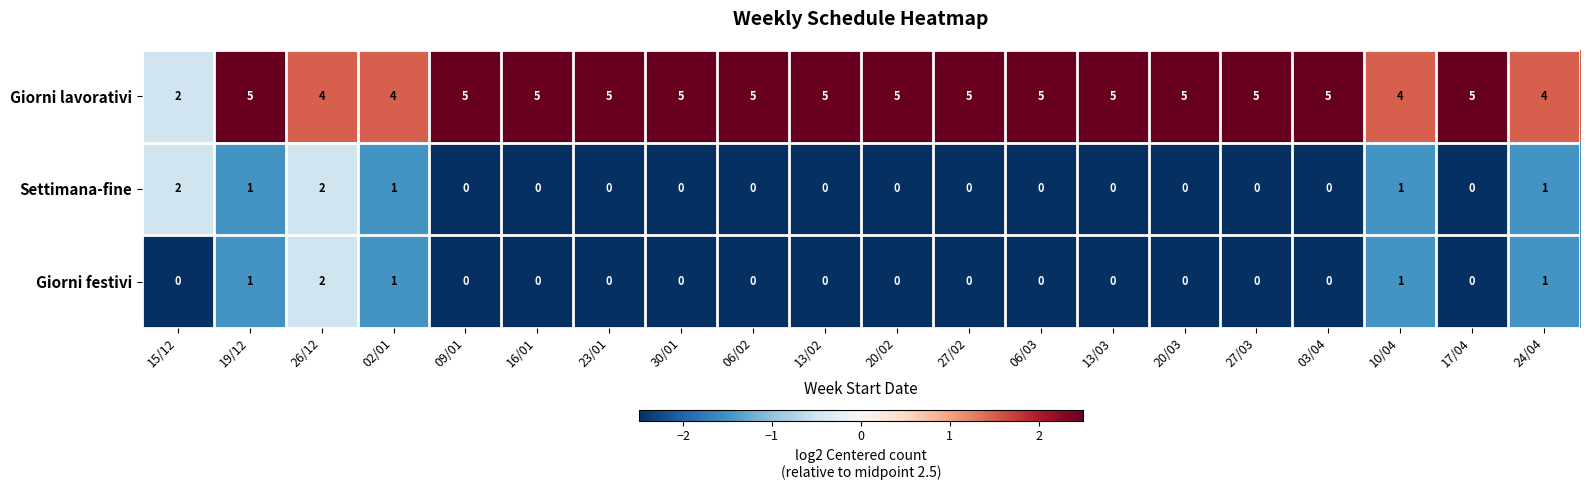

Where is Giorni lavorativi nearest to the value 3?

15/12